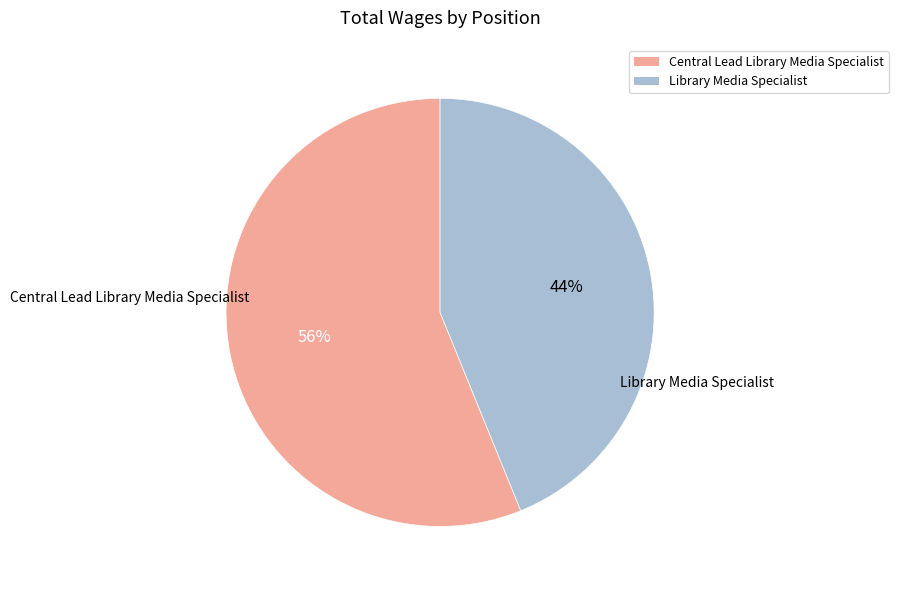

To the nearest percent, what portion does Library Media Specialist represent?

44%